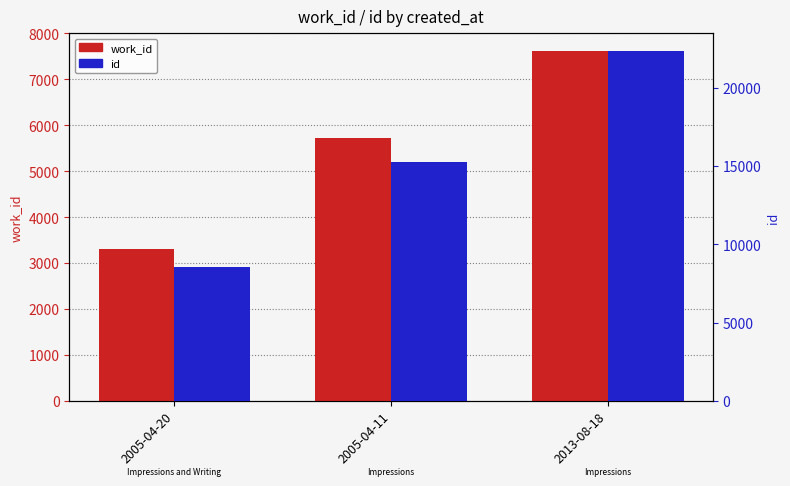

What is the label of the 2nd bar from the left?

2005-04-11